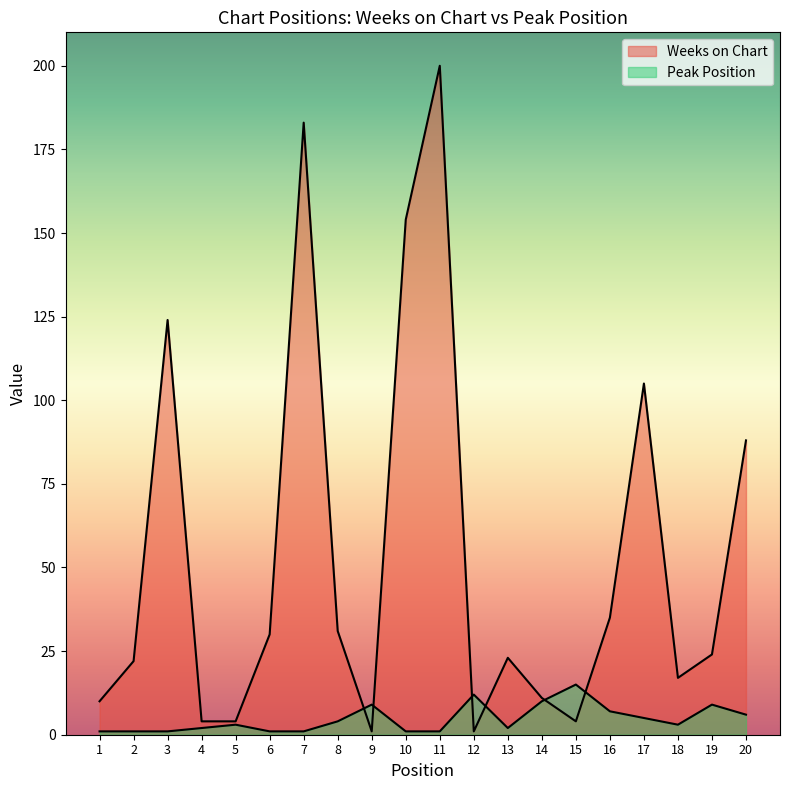

List the labels in order of Weeks on Chart value, largest first.

11, 7, 10, 3, 17, 20, 16, 8, 6, 19, 13, 2, 18, 14, 1, 4, 5, 15, 9, 12